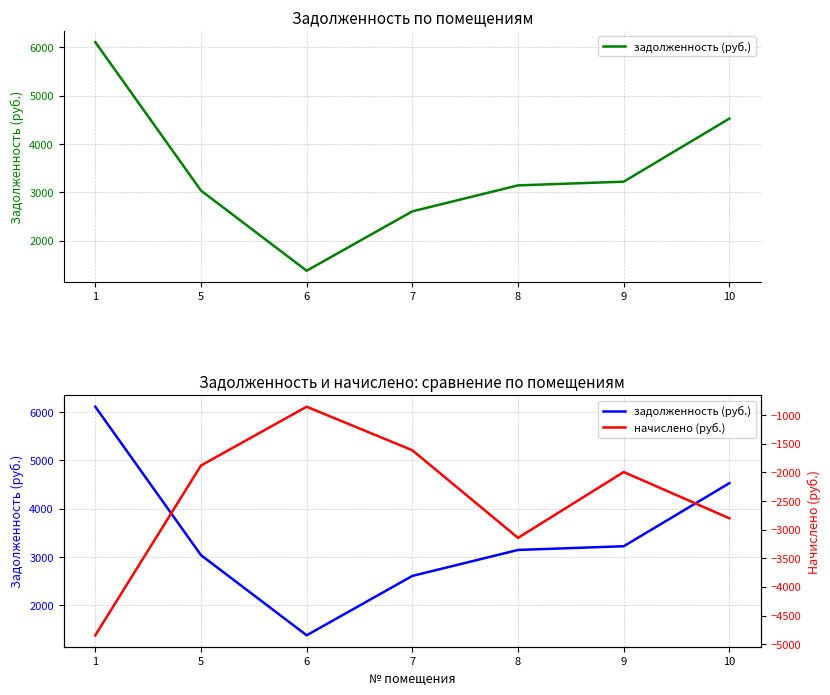

At which category does the chart reach its peak across all series?

1